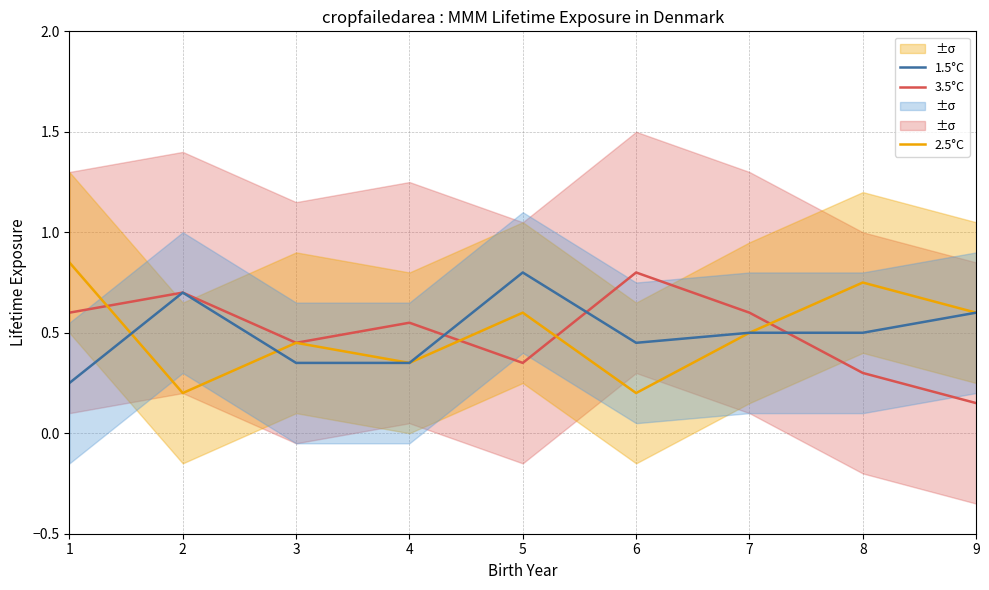

Reading right to left, list all the values displayed in this chart.

3.5°C: 9=0.2	8=0.3	7=0.6	6=0.8	5=0.3	4=0.6	3=0.5	2=0.7	1=0.6
2.5°C: 9=0.6	8=0.8	7=0.5	6=0.2	5=0.6	4=0.3	3=0.4	2=0.2	1=0.9
1.5°C: 9=0.6	8=0.5	7=0.5	6=0.5	5=0.8	4=0.3	3=0.3	2=0.7	1=0.2